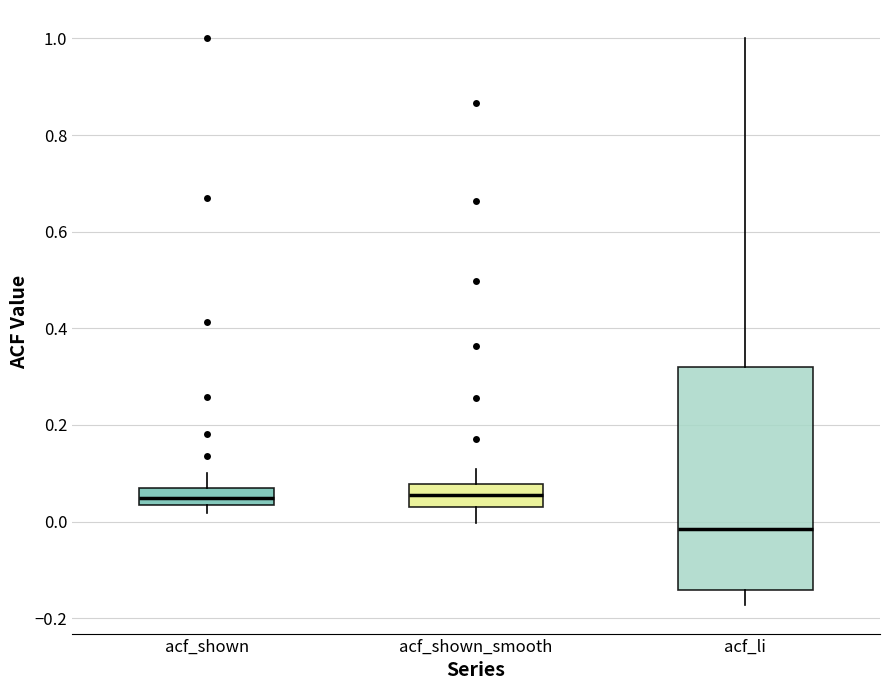

Where is the upper edge of the box for acf_shown_smooth on the y-axis? The values are not printed on the chart, so give them approximately, as read against the axis.

0.08